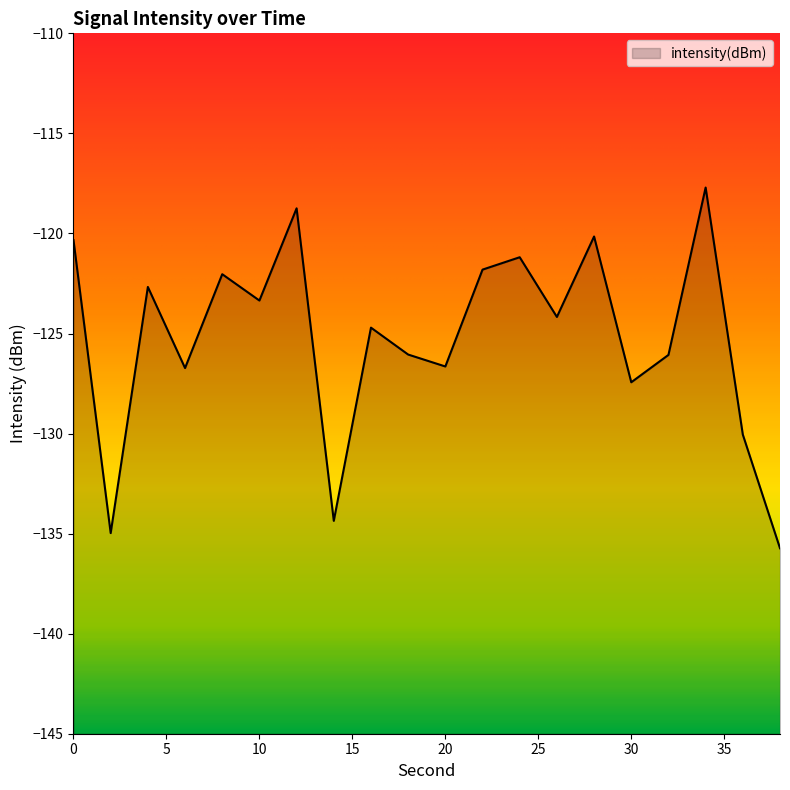

Rank the categories by value from highest to lowest.

34, 12, 28, 0, 24, 22, 8, 4, 10, 26, 16, 18, 32, 20, 6, 30, 36, 14, 2, 38